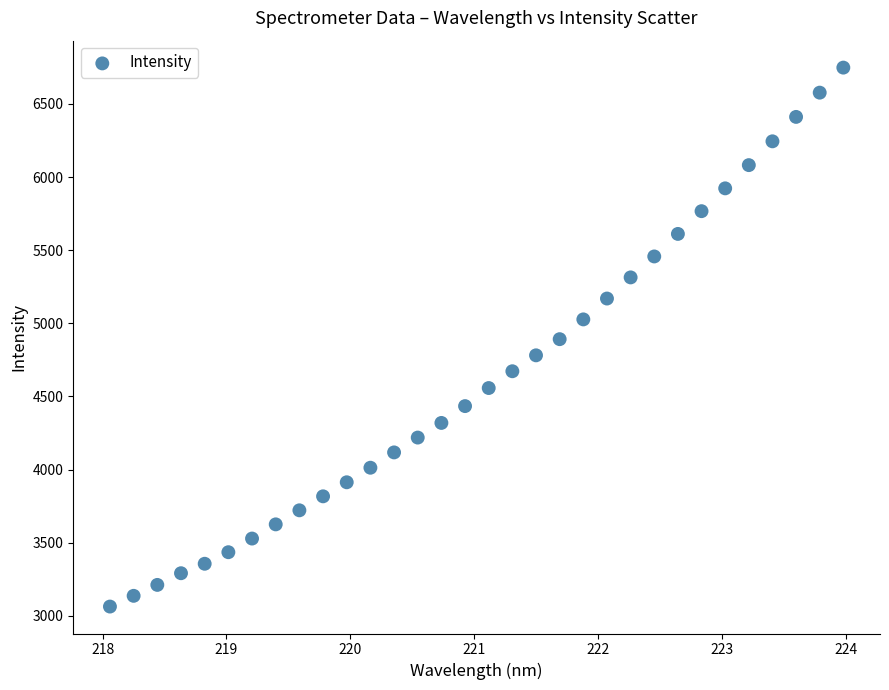

What is the range of Y values (max minus min)?

3685.5